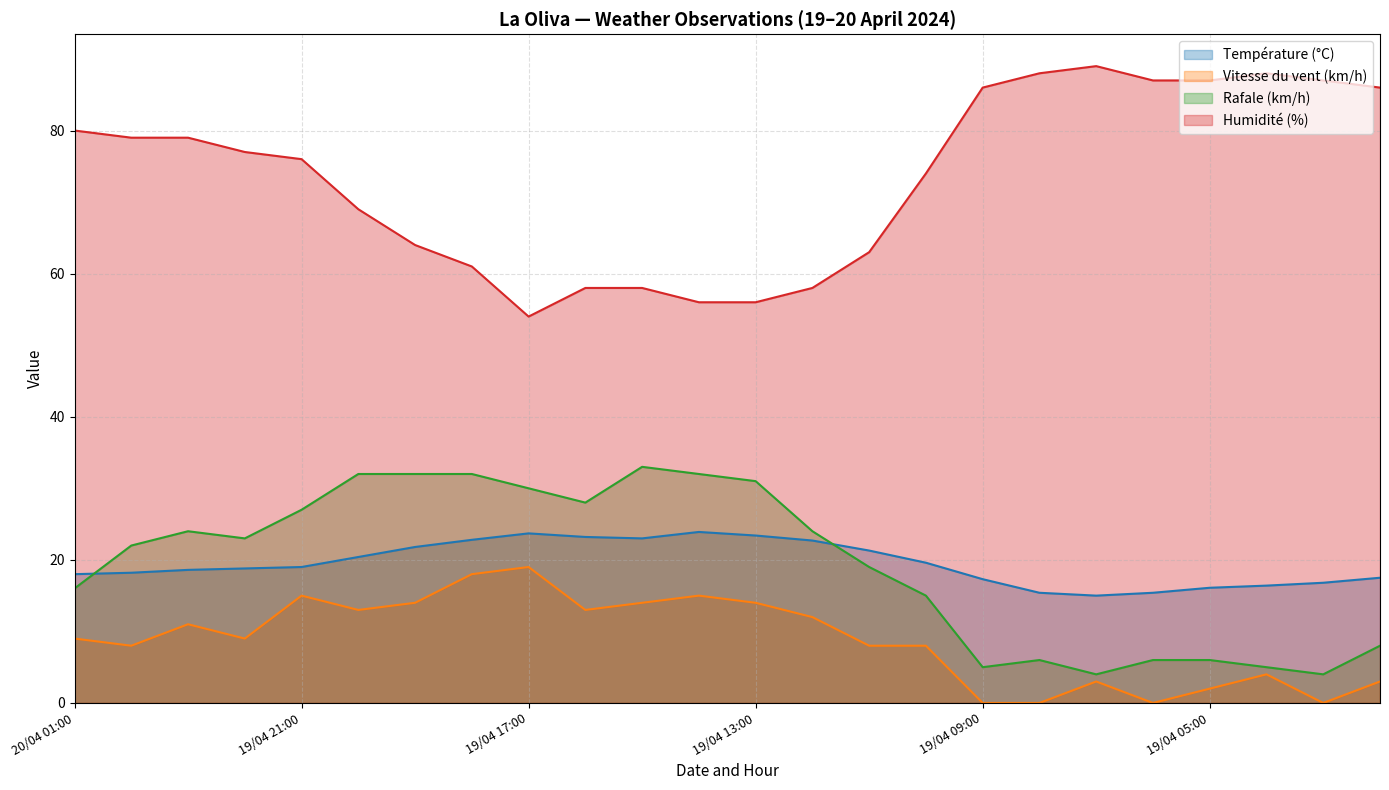

True or false: Température (°C) has a value of 5.0 at 19/04 02:00.

False